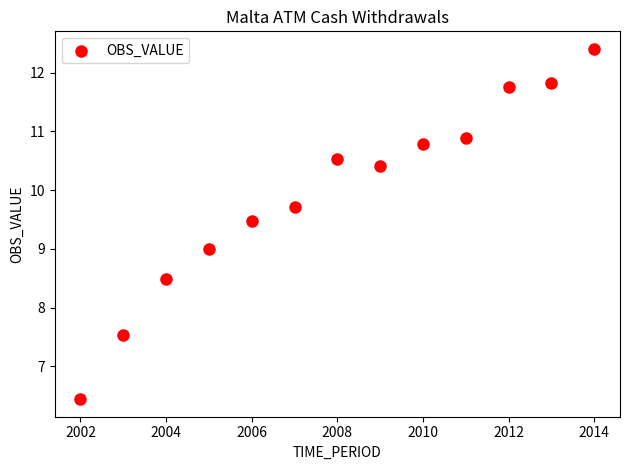

What is the range of X values (max minus min)?

12.0